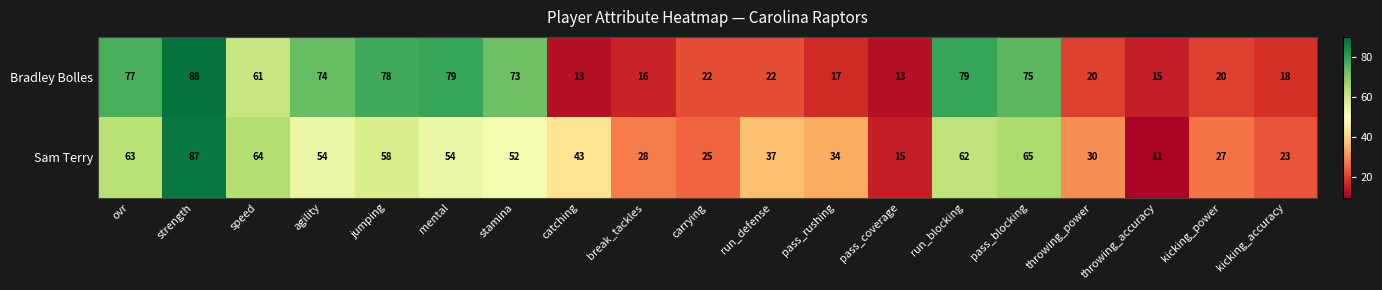

What is the sum of the Sam Terry values at run_defense and stamina?

89